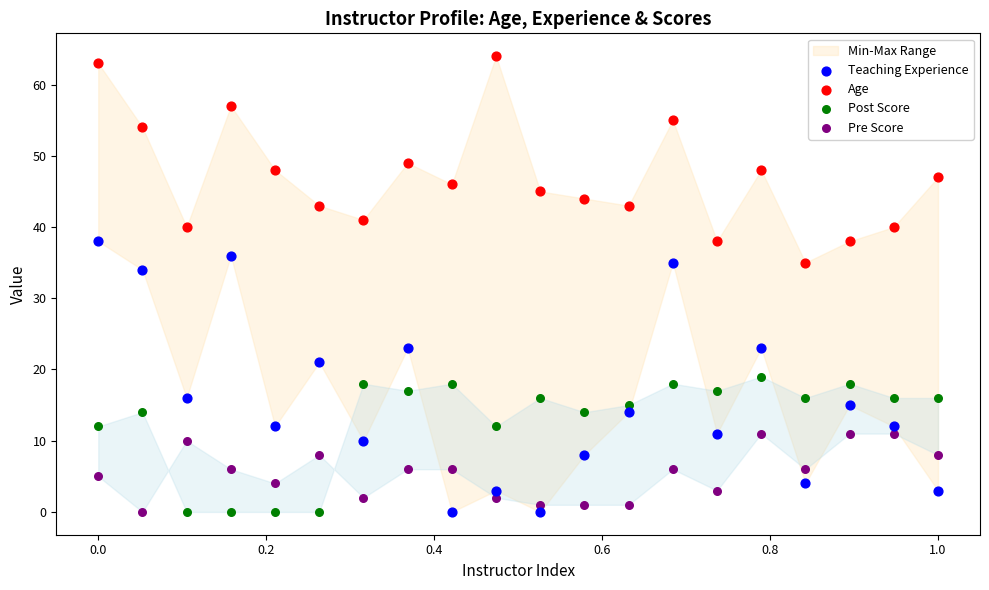

Across all data points, what is the range of Y values (max minus min)?

64